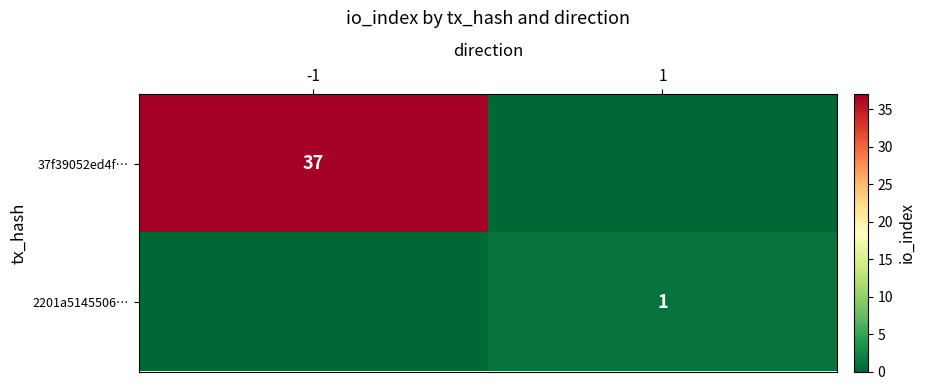

The 2201a5145506… series shows 1 at 1. True or false?

True